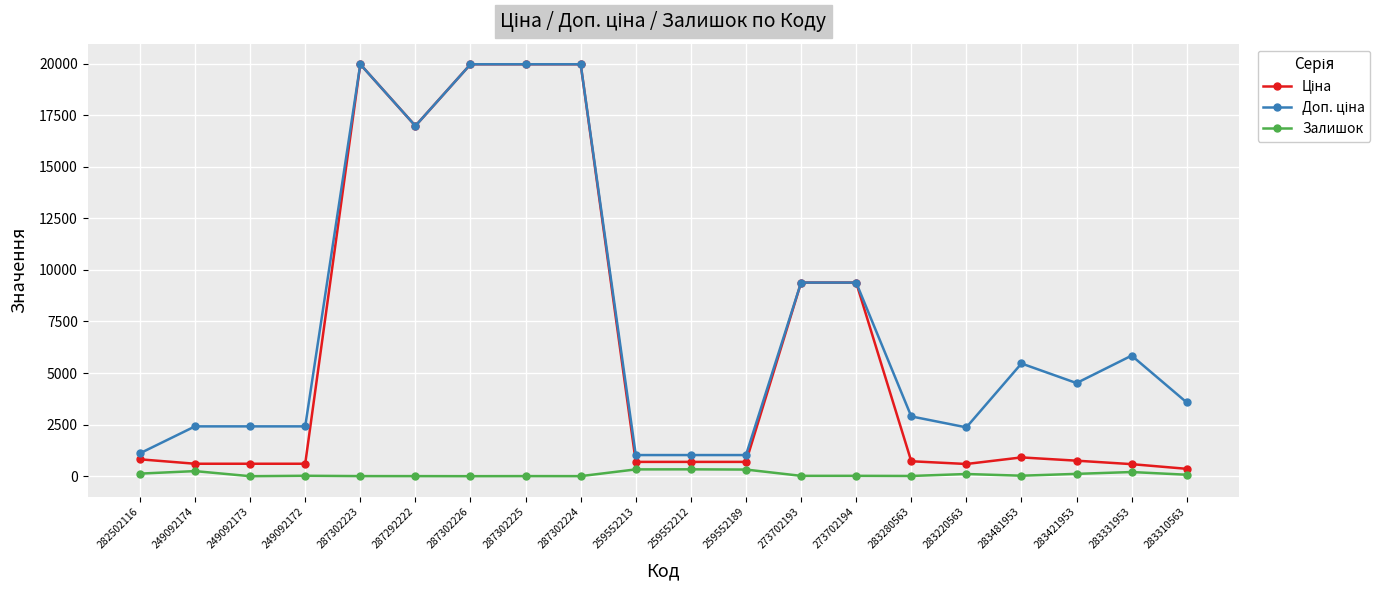

What is the maximum value shown in the chart?

19964.2